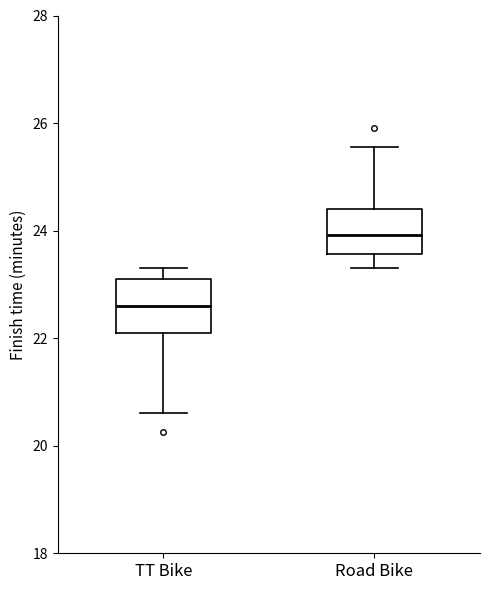

Reading left to right, read every box against the y-axis: the position of its median line, the range the box covers, and the ends of its whiskers. The values are not printed on the chart, so give them approximately, as read against the axis.

TT Bike: median 22.6, box 22.2 to 23.2, whiskers 20.6 to 23.4
Road Bike: median 24.0, box 23.6 to 24.4, whiskers 23.4 to 25.6